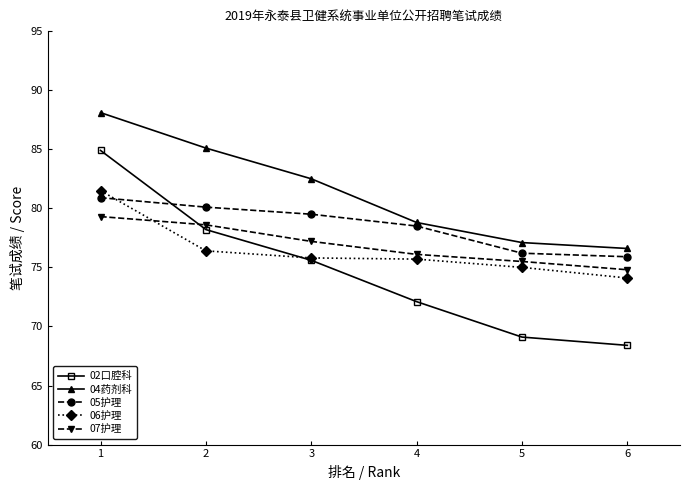

Where do 06护理 and 07护理 first cross each other?

1 and 2